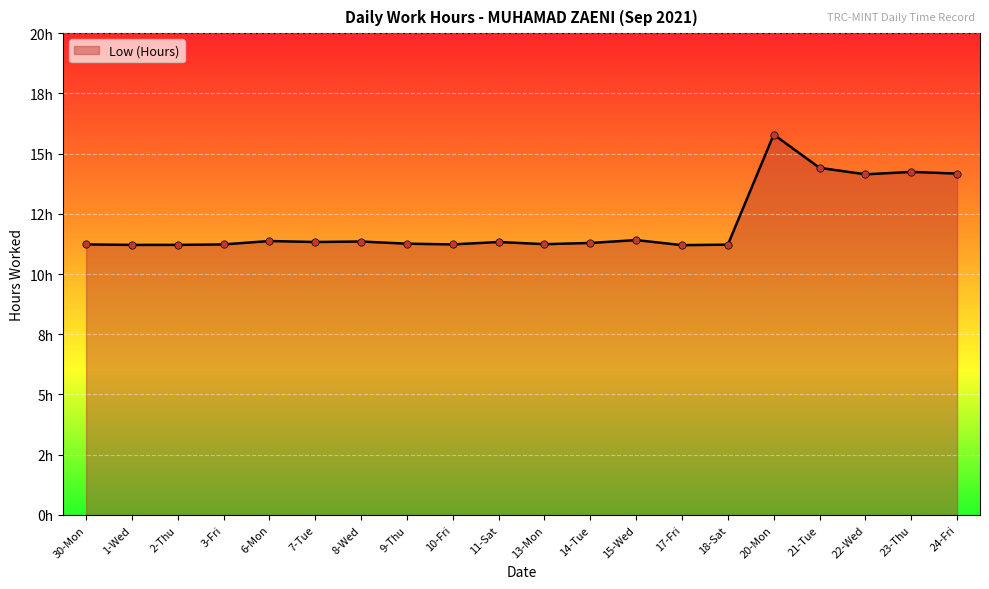

What is the change in value from 30-Mon to 21-Tue?

+3.2